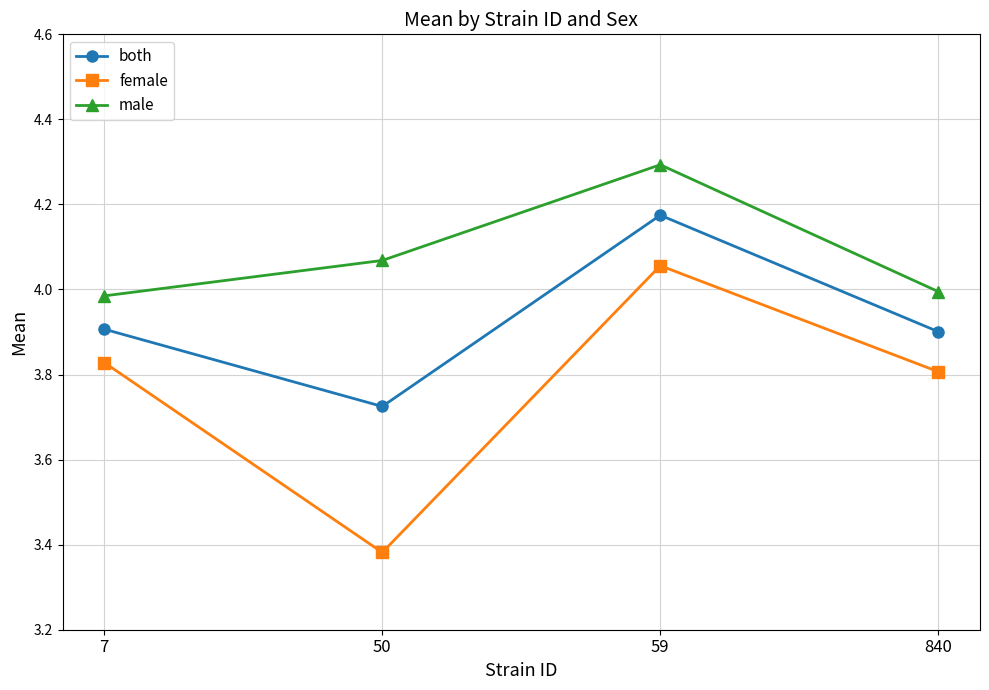

Is it true that female equals 2.3 at 7?

False